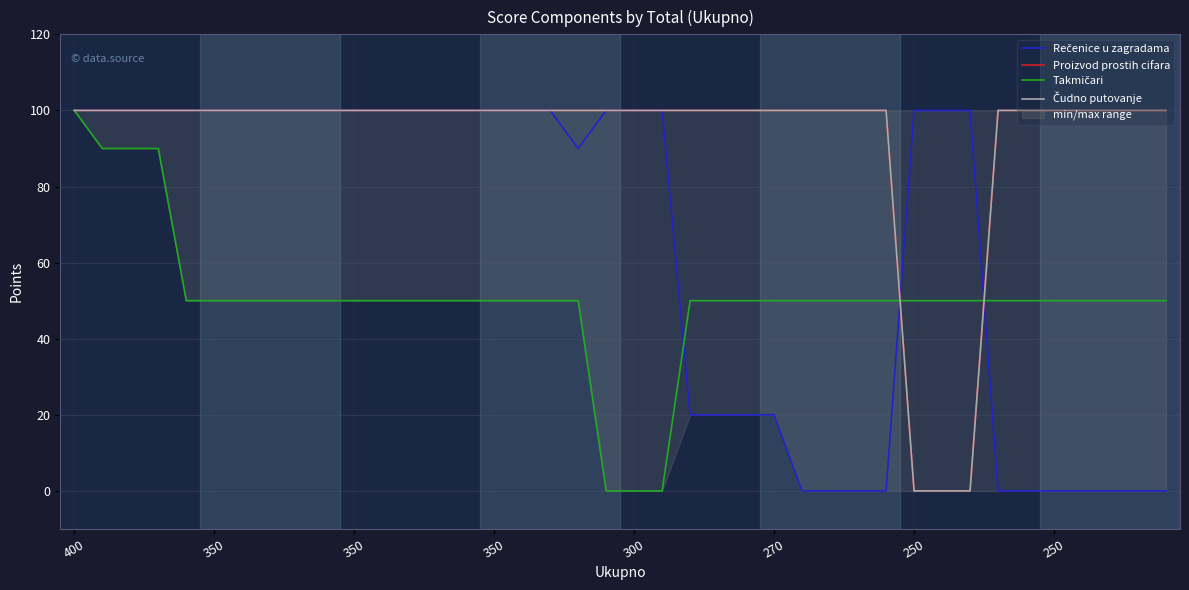

What is the spread (max minus min) of values at 12?

50